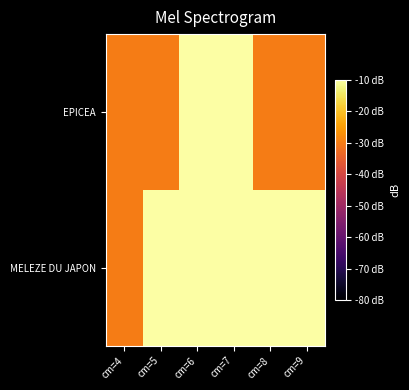

Reading left to right, list all the values displayed in this chart.

EPICEA: cm=4=-30.0	cm=5=-30.0	cm=6=2.8	cm=7=3.9	cm=8=-30.0	cm=9=-30.0
MELEZE DU JAPON: cm=4=-30.0	cm=5=5.8	cm=6=19.5	cm=7=22.2	cm=8=16.9	cm=9=5.8